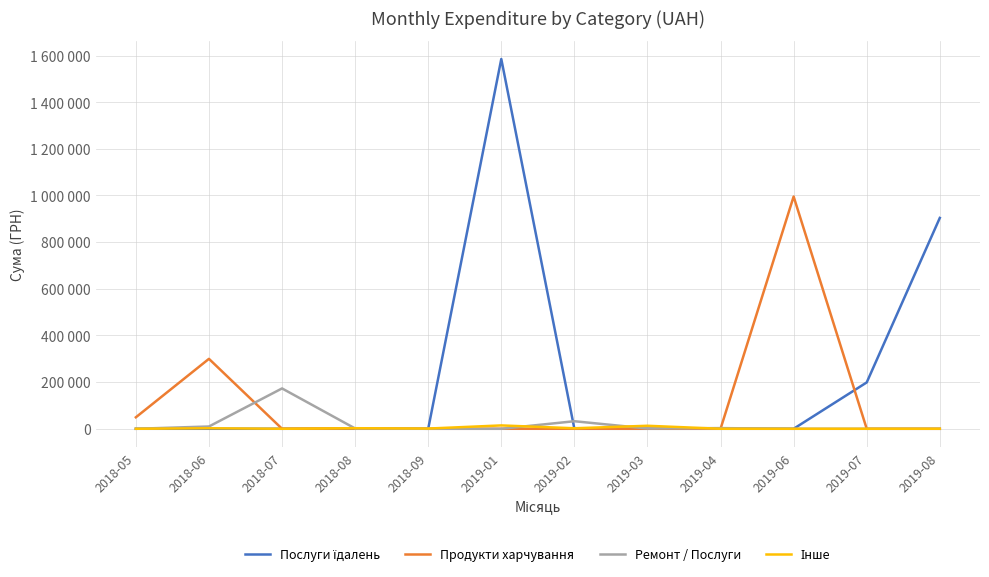

At which label does Інше reach its minimum?

2018-05